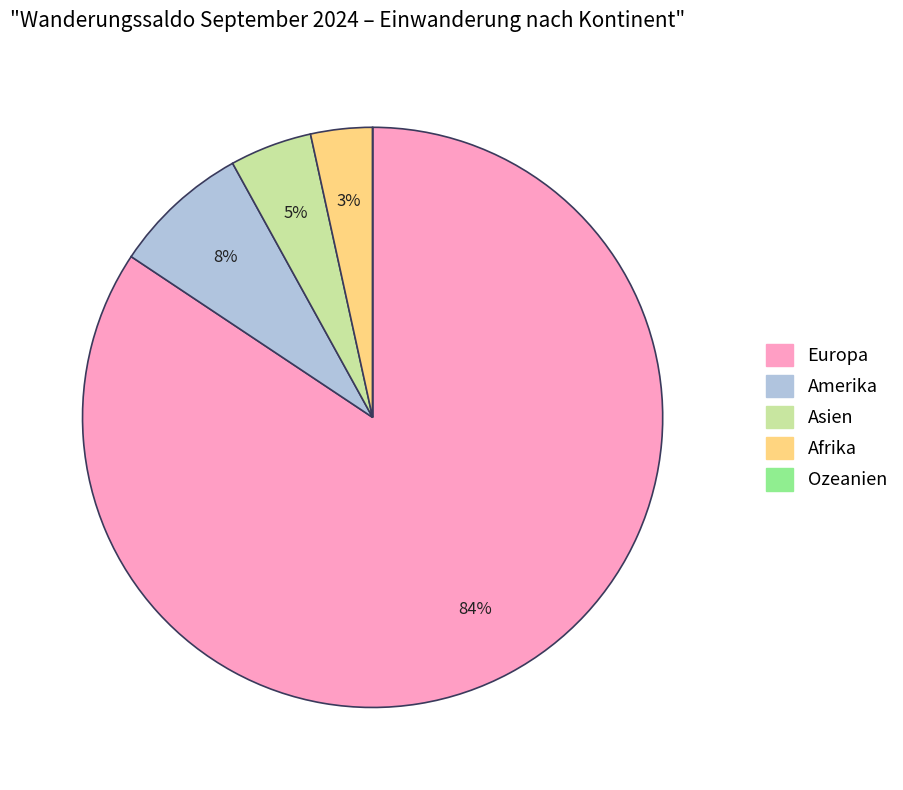

Is it true that Afrika is 3% of the pie?

True